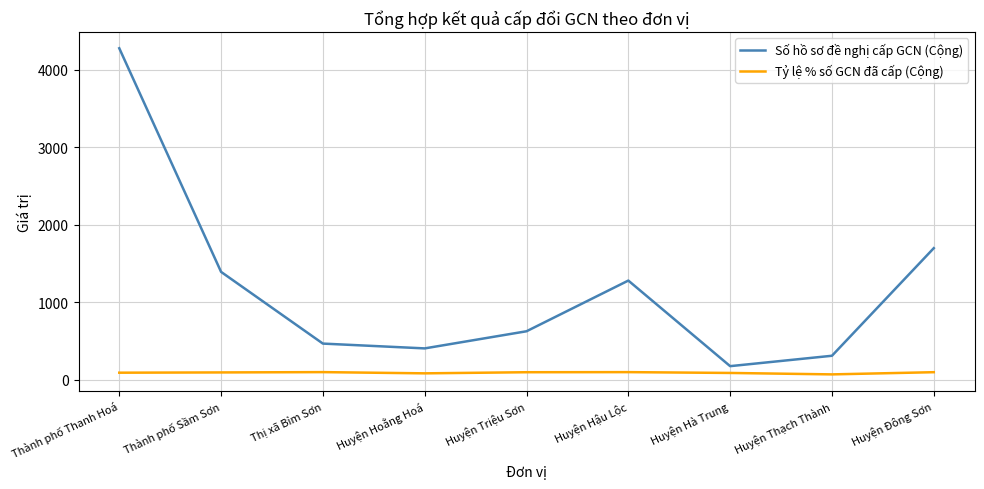

What is the difference between the second highest and minimum values in the Tỷ lệ % số GCN đã cấp (Cộng) series?

29.1